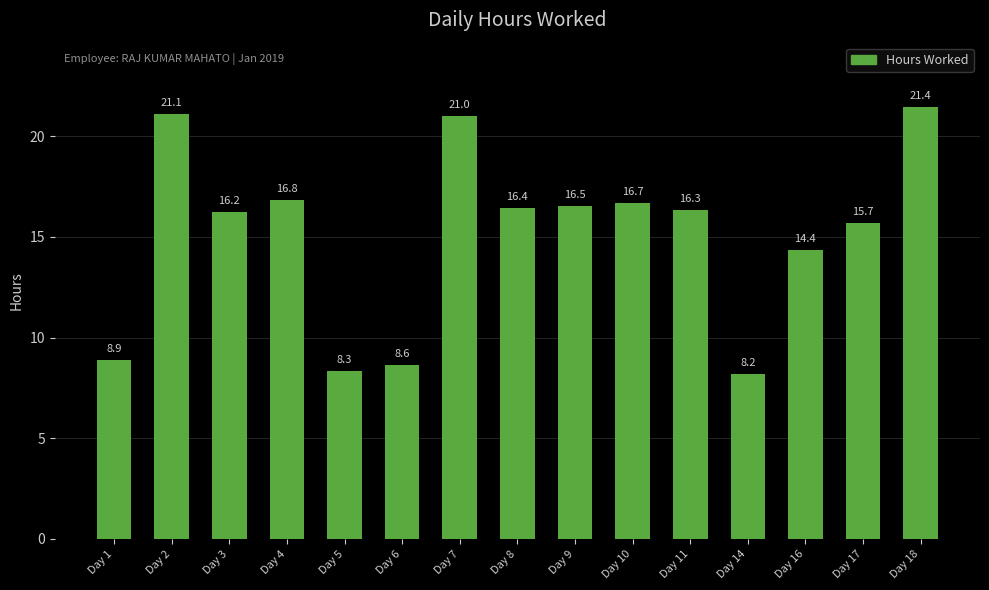

True or false: the data shows 21.0 at Day 7.

True